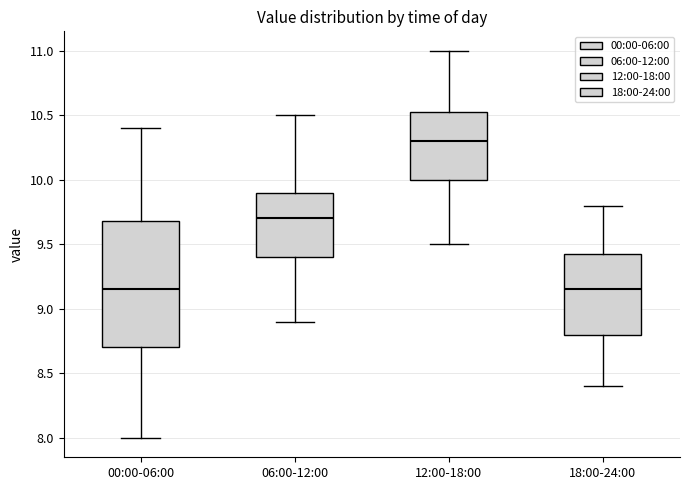

Where does the upper whisker of the box for 12:00-18:00 end on the y-axis? The values are not printed on the chart, so give them approximately, as read against the axis.

11.00